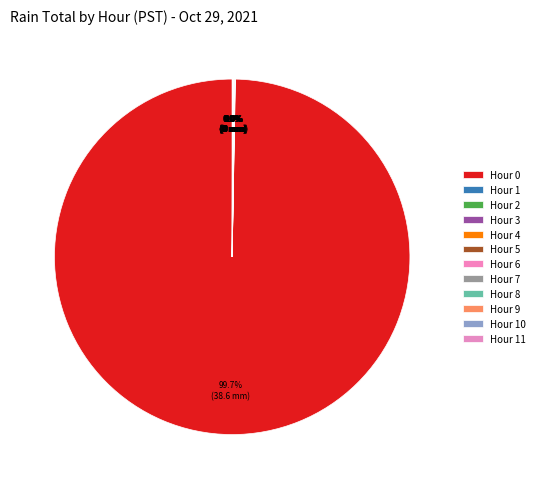

Which category accounts for the majority?

Hour 0